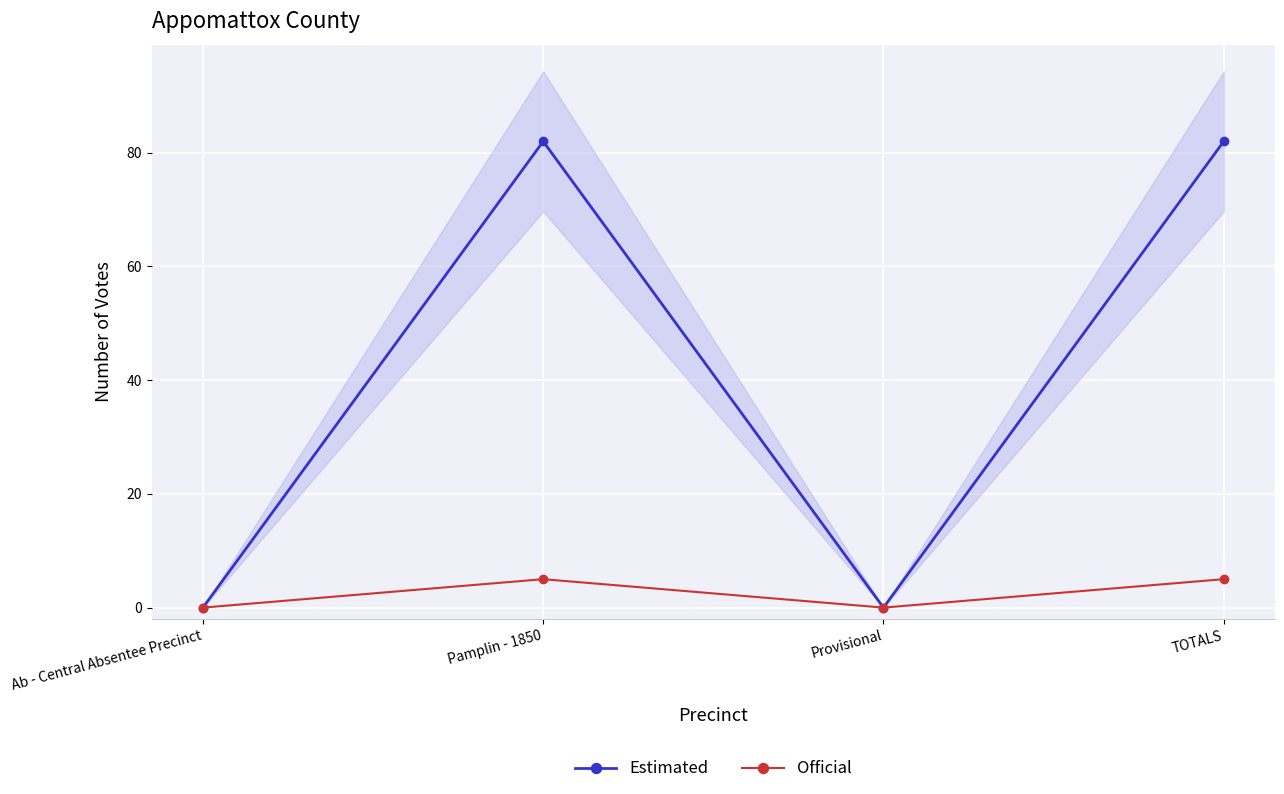

Is the value of Official at Provisional greater than the value of Estimated at TOTALS?

No